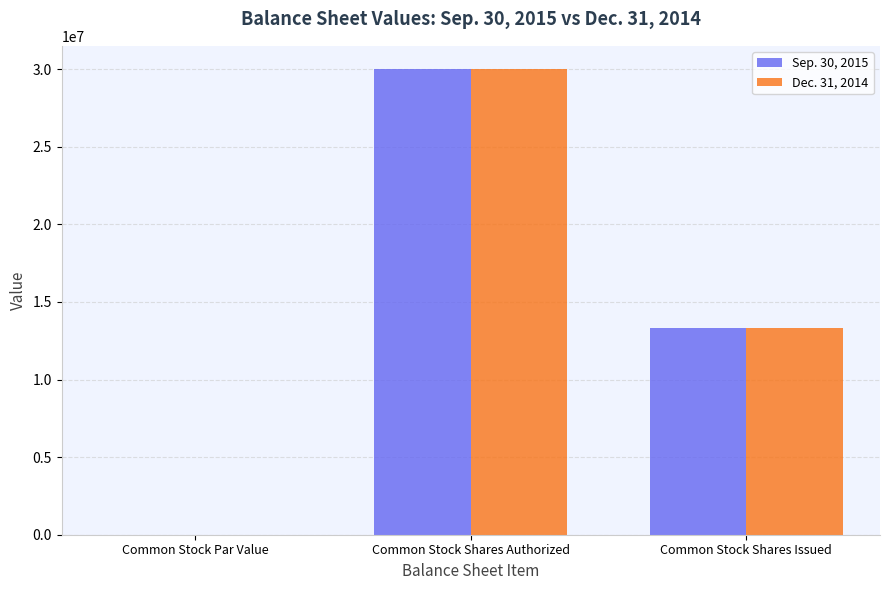

What is the difference between the Dec. 31, 2014 values at Common Stock Shares Authorized and Common Stock Shares Issued?

16699109